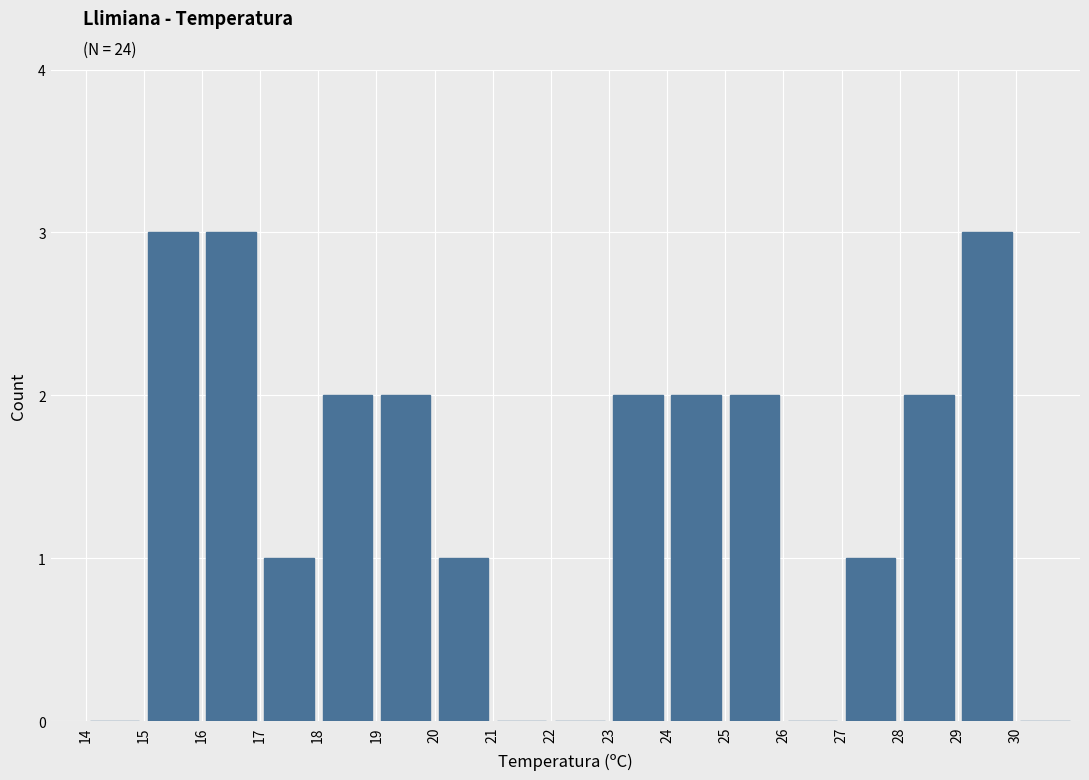

Reading left to right, transcribe this chart: for each bar, give the range it covers on the x-axis and its height. The values are not printed on the chart, so give them approximately, as read against the axis.

14 to 15: 0
15 to 16: 3
16 to 17: 3
17 to 18: 1
18 to 19: 2
19 to 20: 2
20 to 21: 1
21 to 22: 0
22 to 23: 0
23 to 24: 2
24 to 25: 2
25 to 26: 2
26 to 27: 0
27 to 28: 1
28 to 29: 2
29 to 30: 3
30 to 31: 0